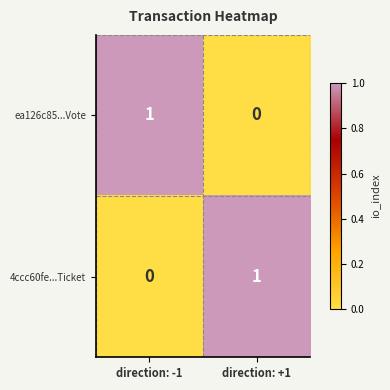

Rank the categories by 4ccc60fe...Ticket value from highest to lowest.

direction: +1, direction: -1